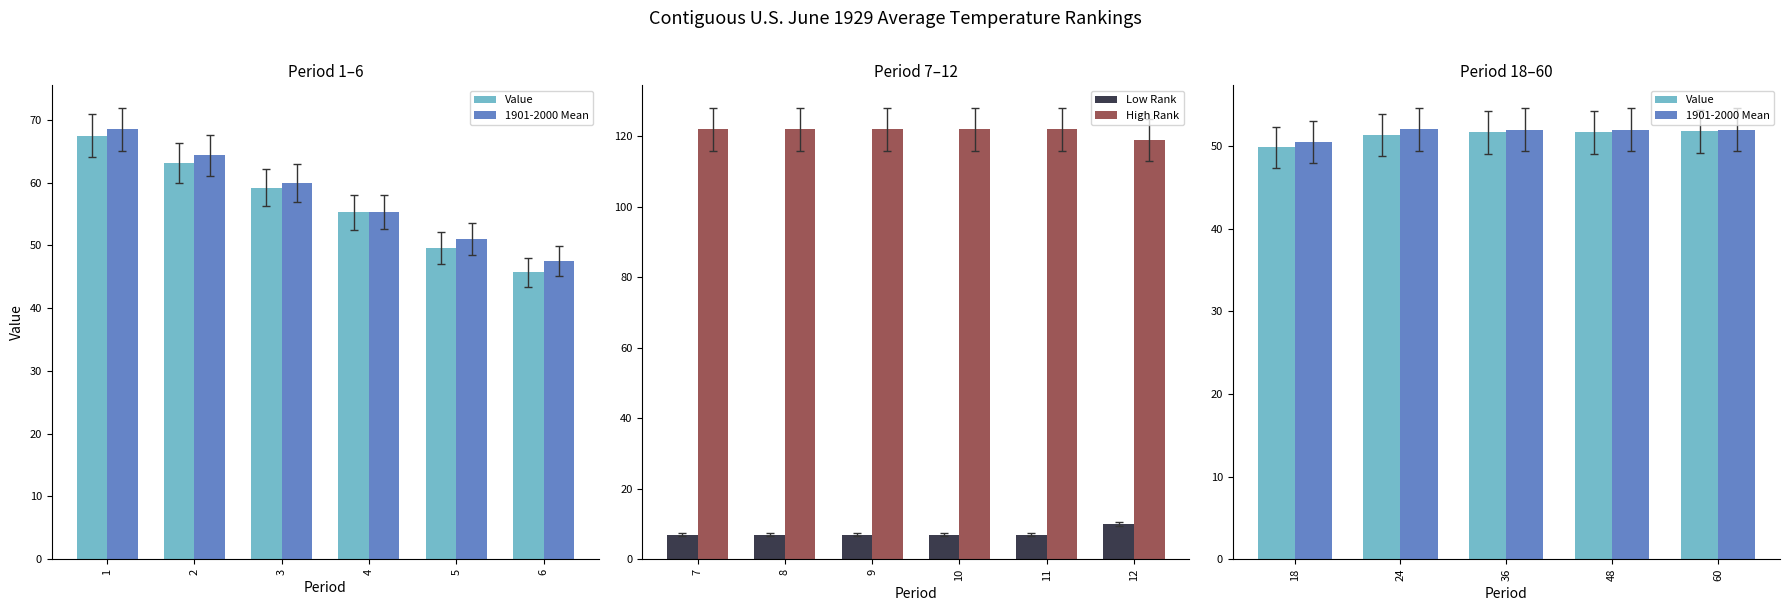

What is the average value of the High Rank series?

122